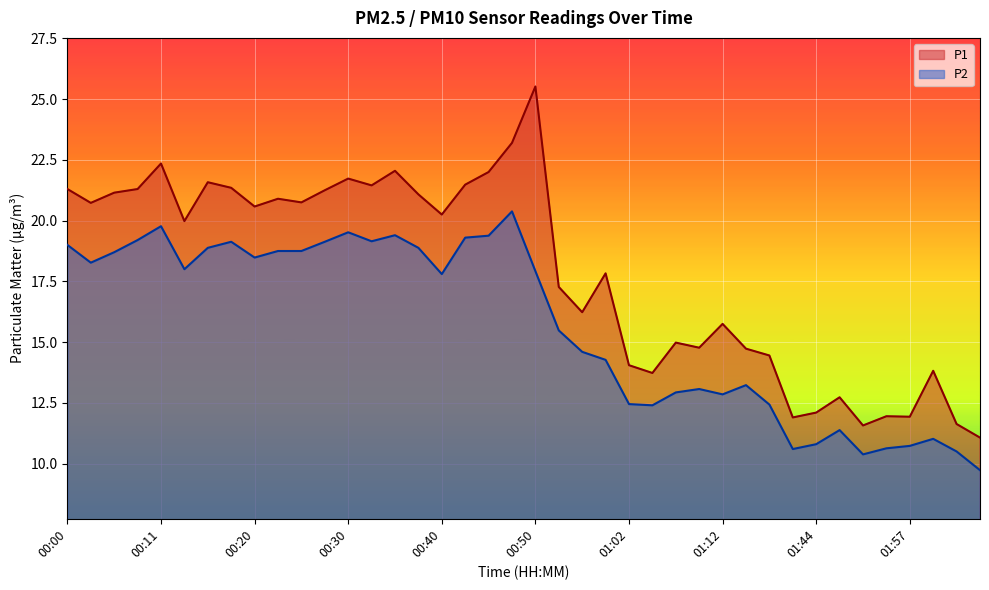

What is the maximum value for P2?

20.4